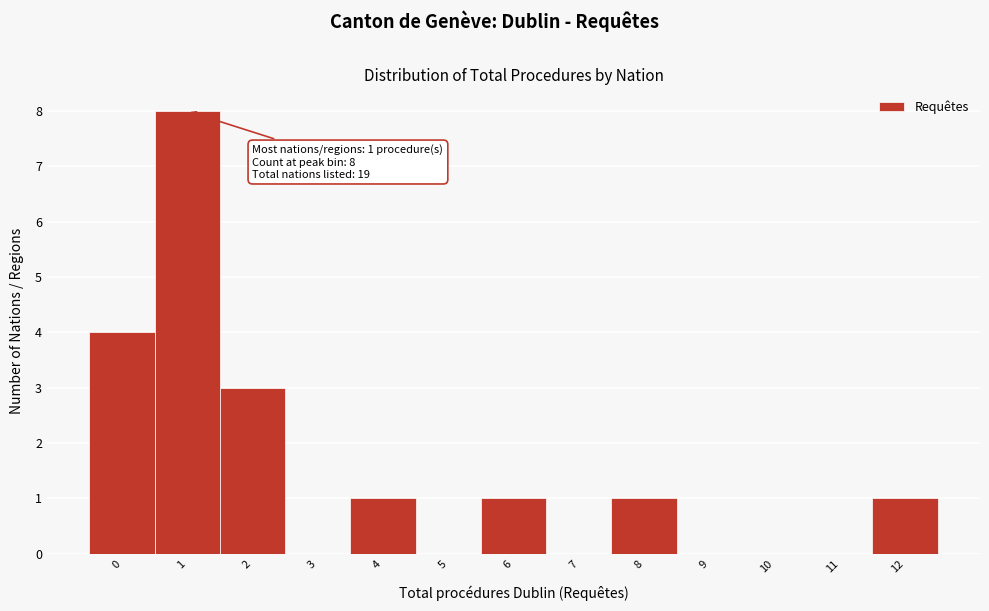

Reading left to right, list all the values displayed in this chart.

0=4	1=8	2=3	3=0	4=1	5=0	6=1	7=0	8=1	9=0	10=0	11=0	12=1